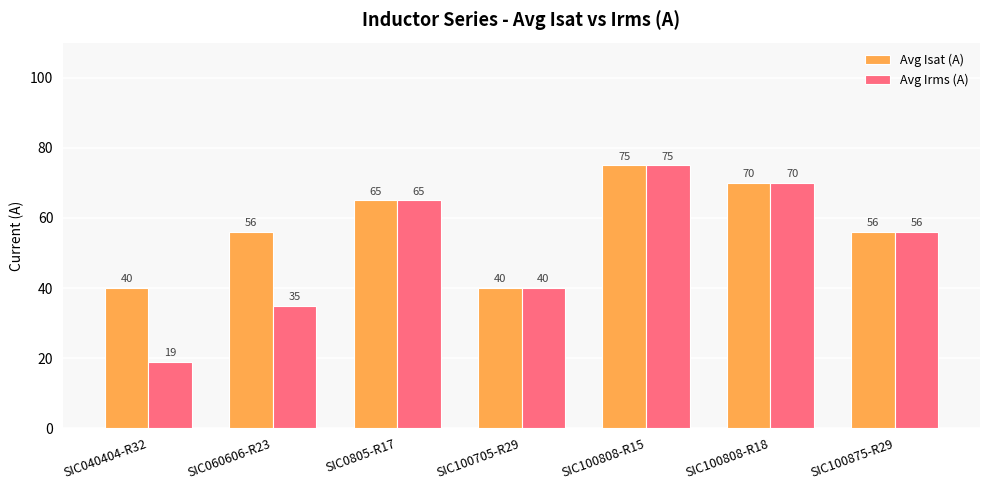

At which category does the chart reach its peak across all series?

SIC100808-R15